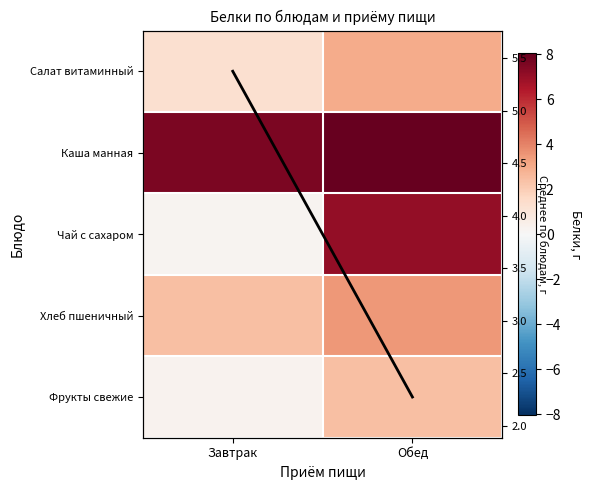

List the series in order of their peak value, lowest first.

Фрукты свежие, Салат витаминный, Хлеб пшеничный, Среднее значение, Чай с сахаром, Каша манная